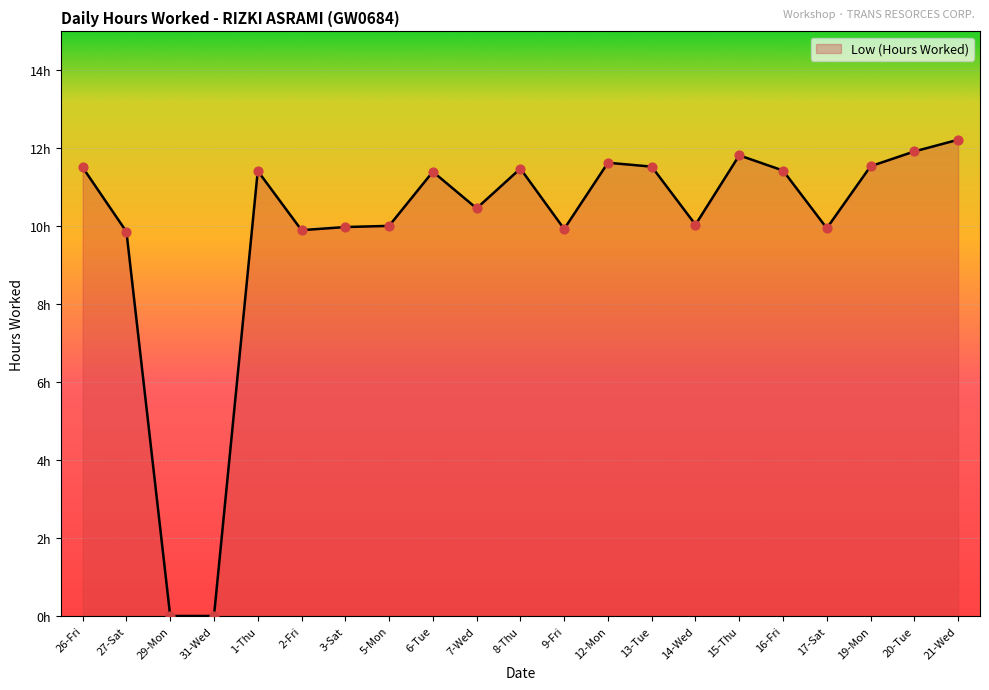

Between 15-Thu and 21-Wed, which is larger?

21-Wed